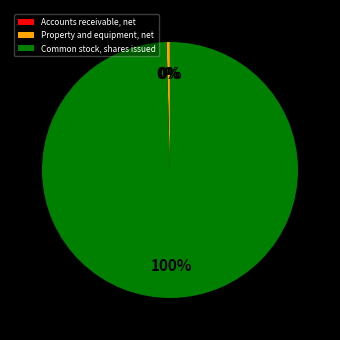

Is Property and equipment, net the majority of the pie?

No